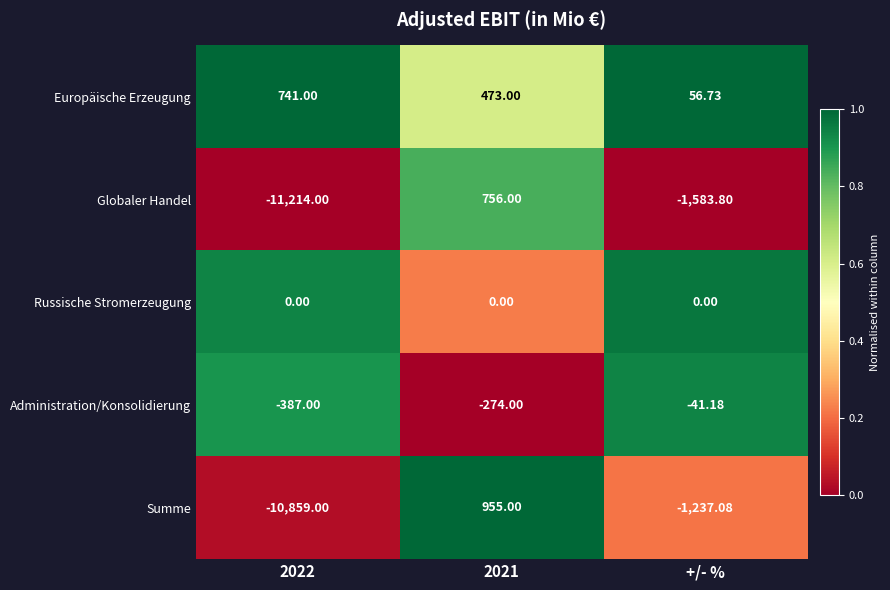

Where is Globaler Handel nearest to the value -5229?

+/- %